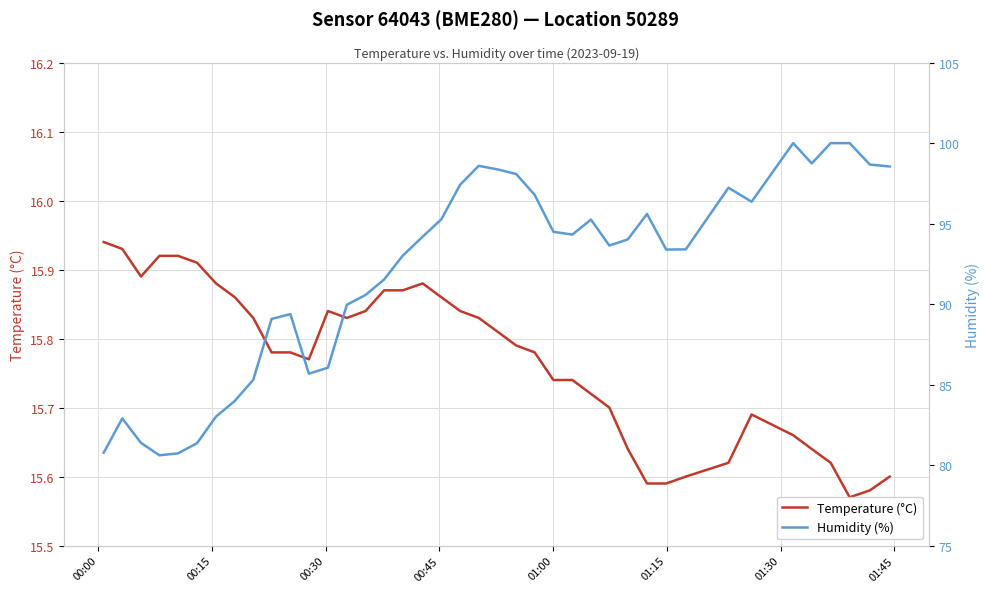

Which series has the largest total across all categories?

Humidity (%)